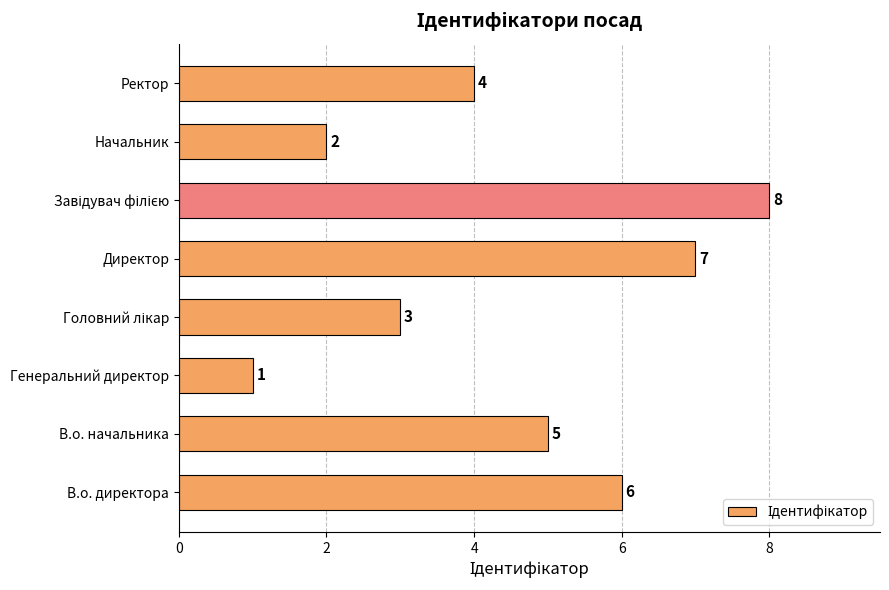

What is the difference between the second highest and second lowest values?

5